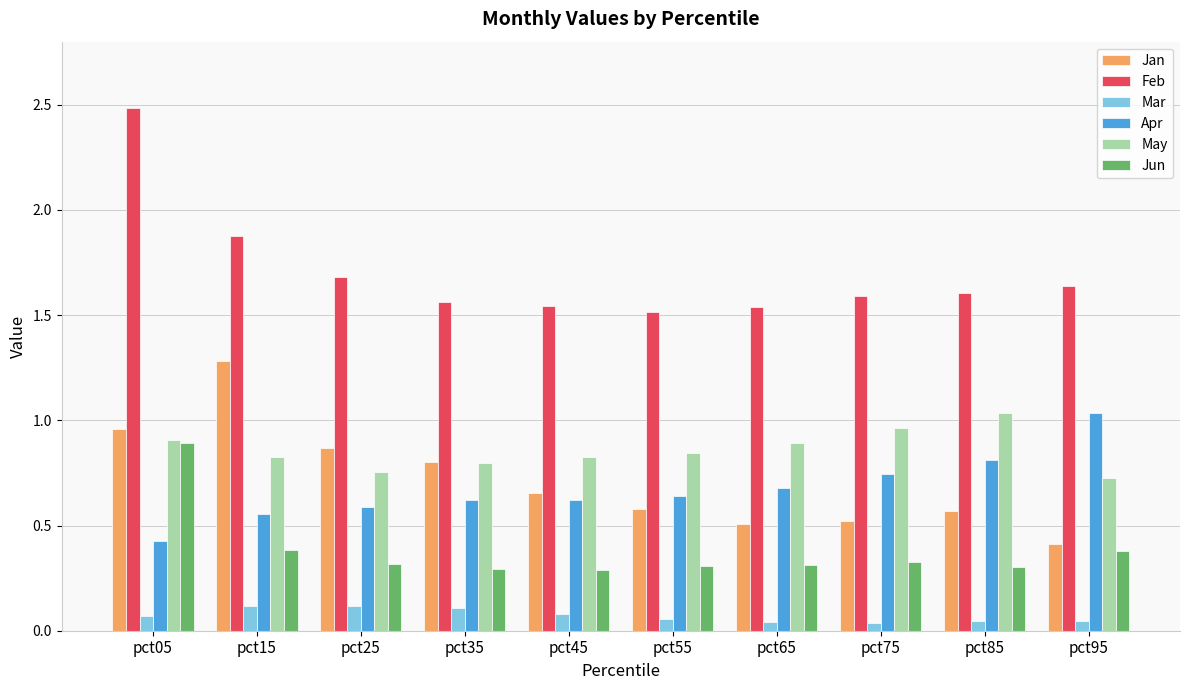

At which label is Jan closest to 0?

pct95